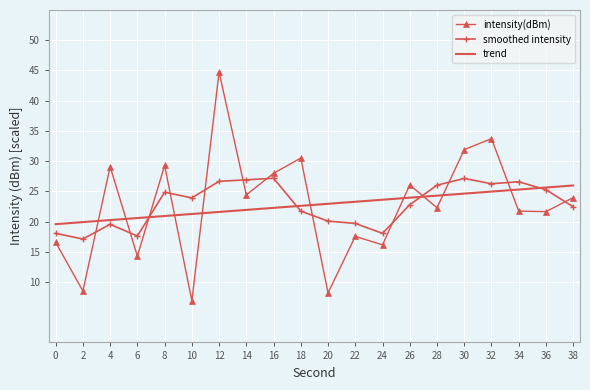

The intensity(dBm) series shows 25.2 at 0. True or false?

False